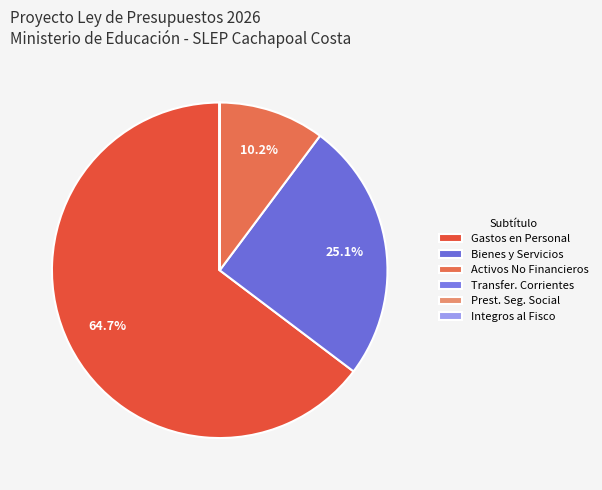

Is there a majority slice in this chart?

Yes